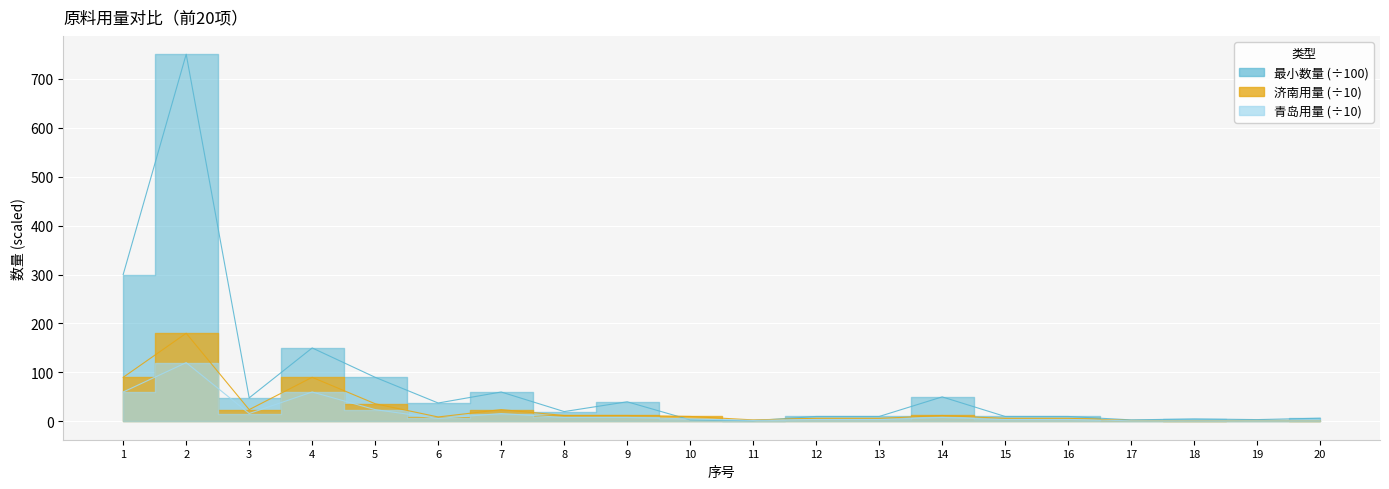

At which label does 青岛用量 reach its minimum?

18